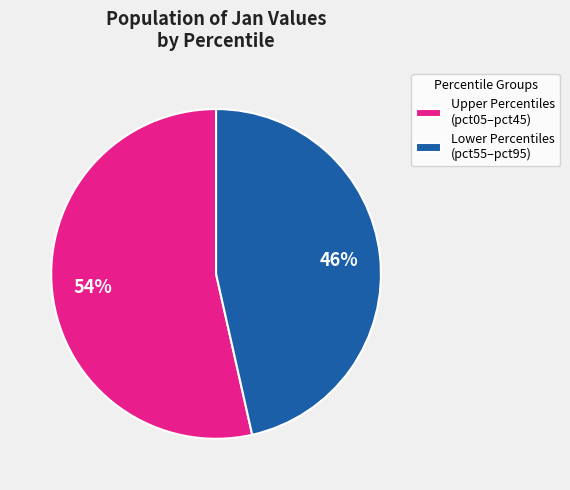

Is there any slice that represents more than half of the pie?

Yes